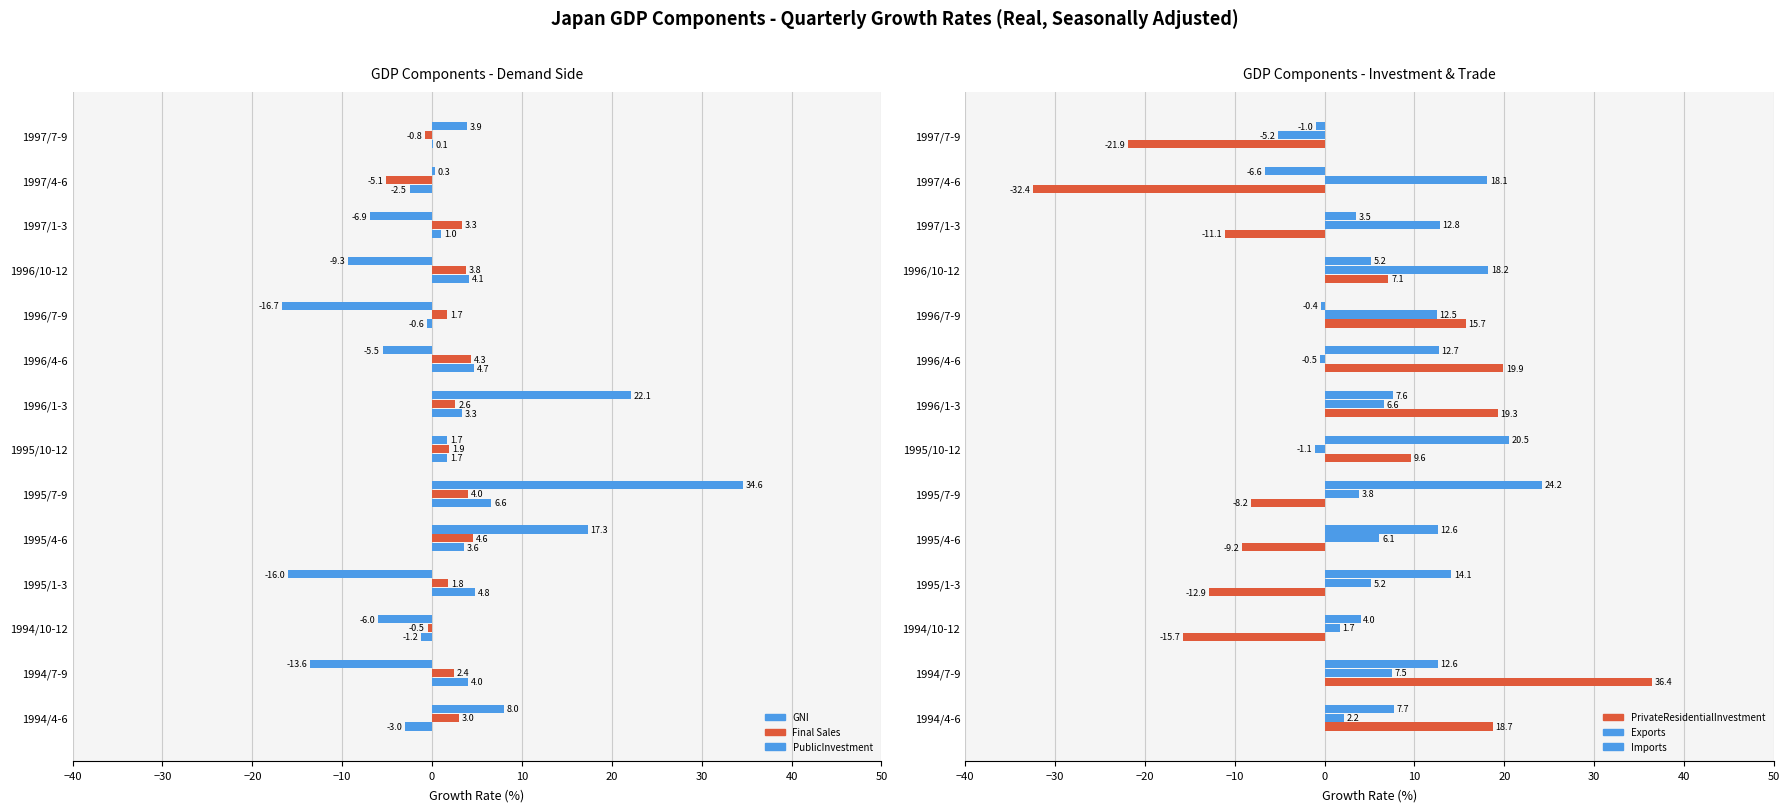

What is the minimum value for Imports?

-6.6